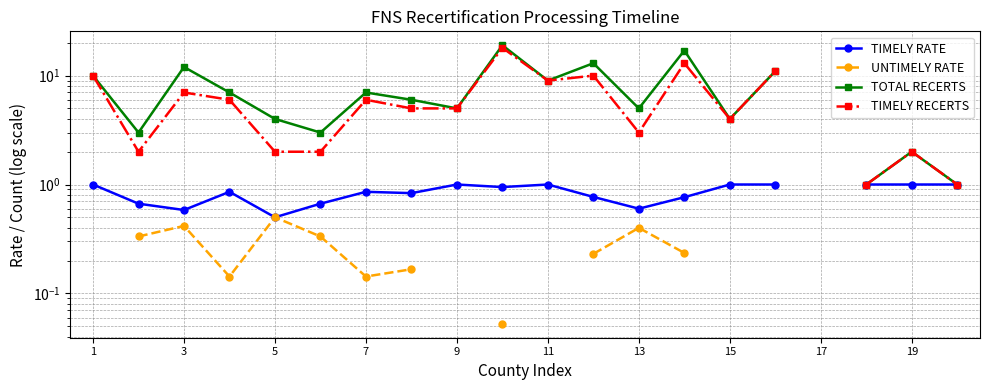

Is this an area chart (filled region under the line)?

No